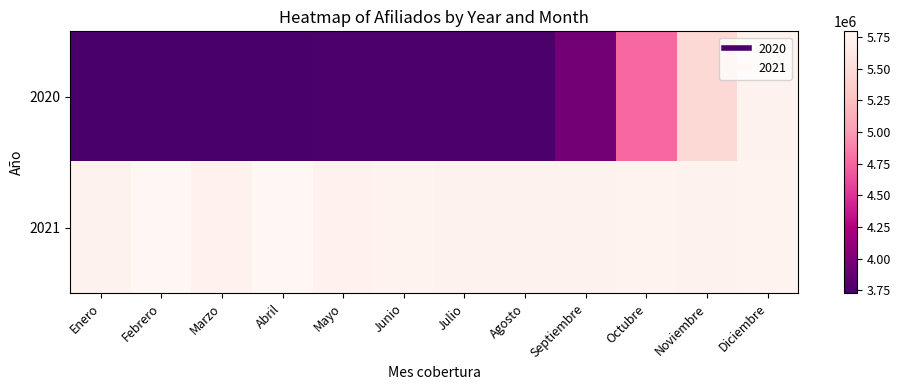

Reading right to left, what are all the values shown in this chart?

2020: Diciembre=5742227	Noviembre=5466882	Octubre=4765685	Septiembre=3958495	Agosto=3748141	Julio=3745836	Junio=3742716	Mayo=3742003	Abril=3737939	Marzo=3731478	Febrero=3725322	Enero=3726262
2021: Diciembre=5749762	Noviembre=5744483	Octubre=5750573	Septiembre=5746692	Agosto=5744332	Julio=5746596	Junio=5749011	Mayo=5731342	Abril=5793741	Marzo=5738793	Febrero=5796011	Enero=5746845